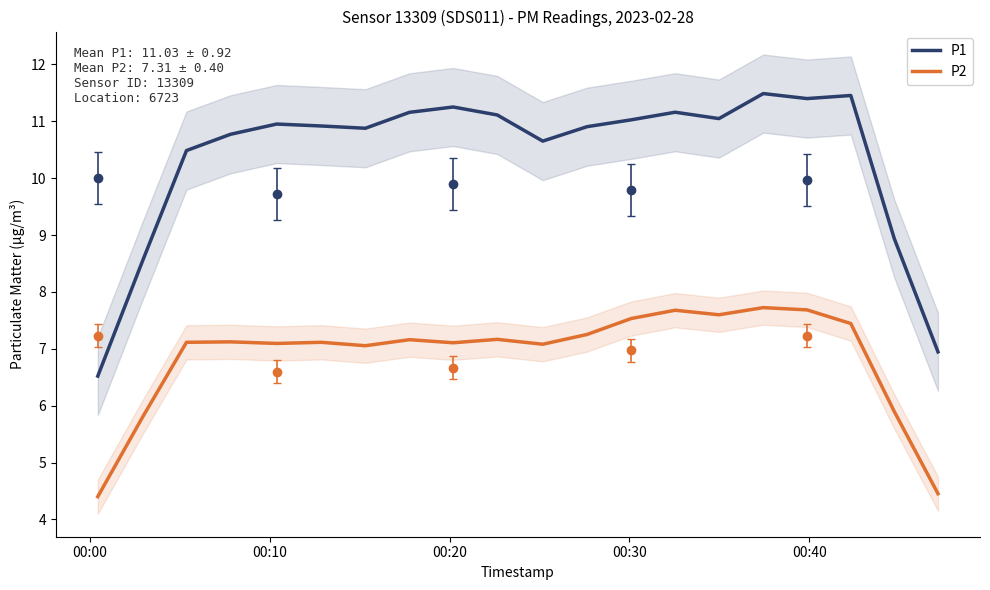

What are all the series names shown in the legend?

P1, P2